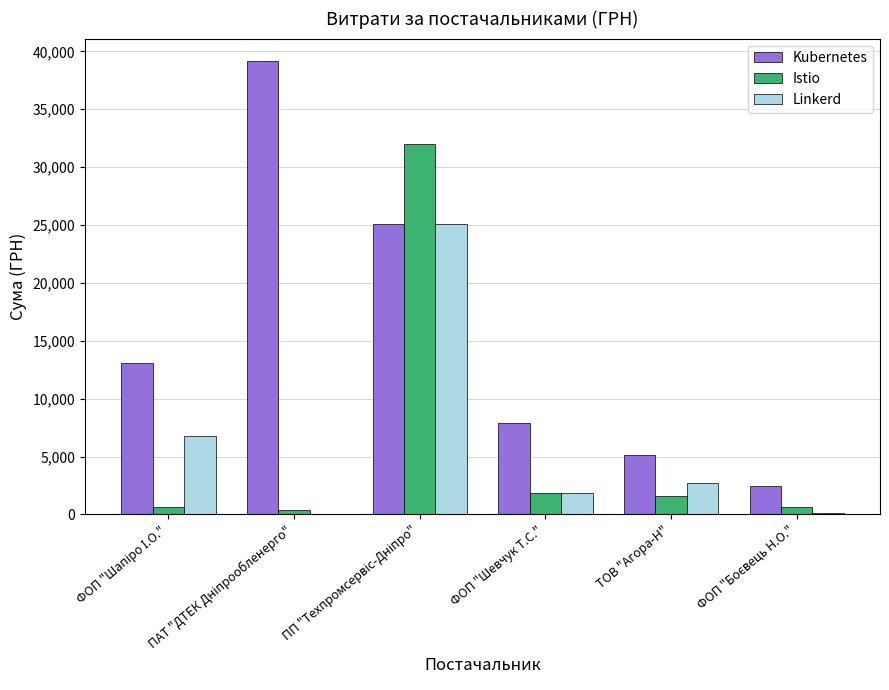

What value does the Kubernetes series have at ФОП "Шевчук Т.С."?

7880.0